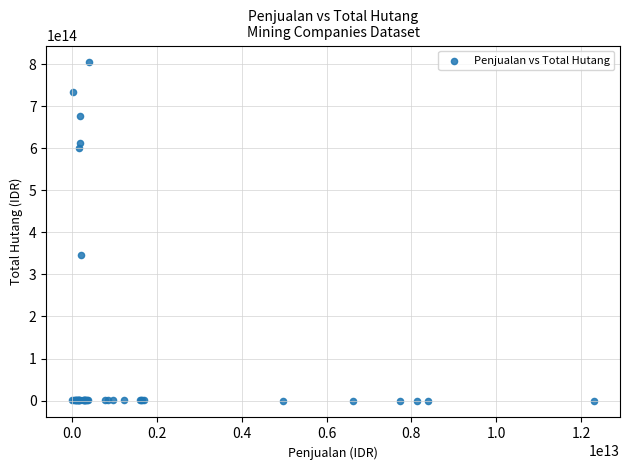

What Y value in the scatter plot is closest to 402263331030450?

345989440969000.0